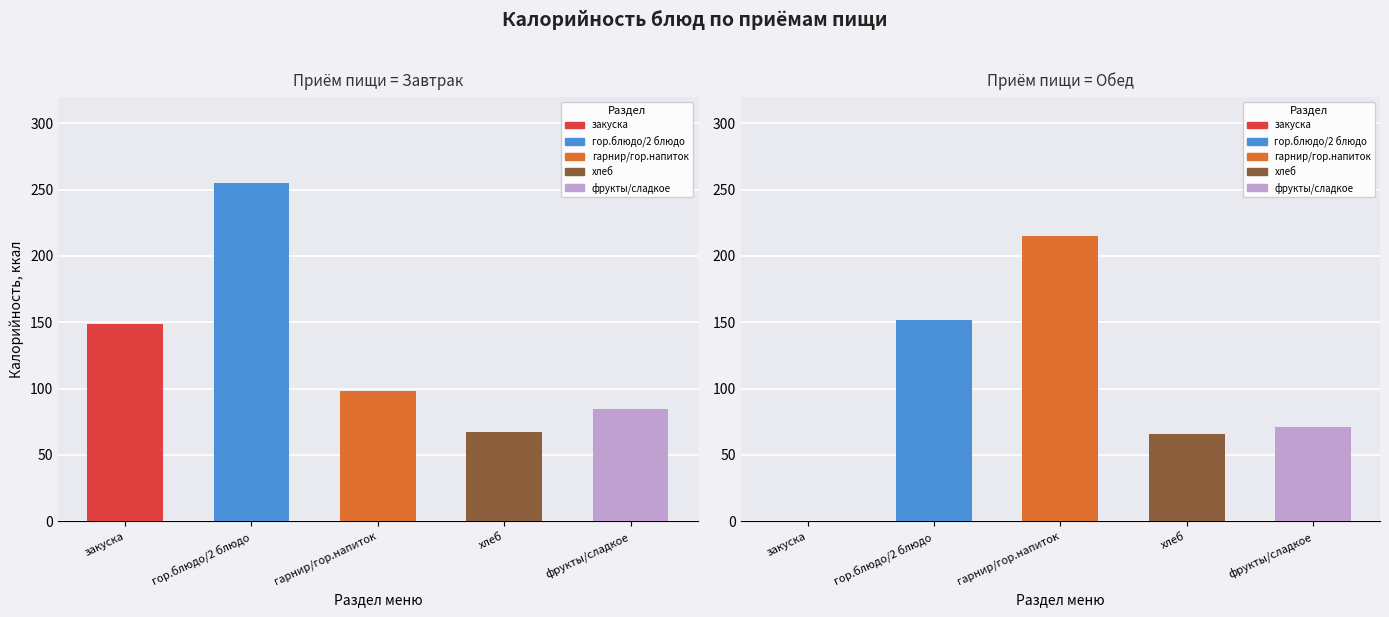

At which category does the chart reach its minimum across all series?

закуска